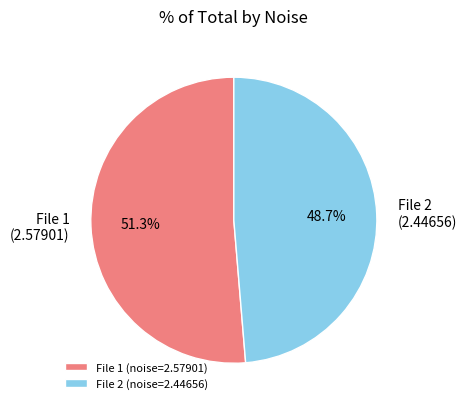

Which category has the smallest portion of the pie?

File 2 (noise=2.44656)